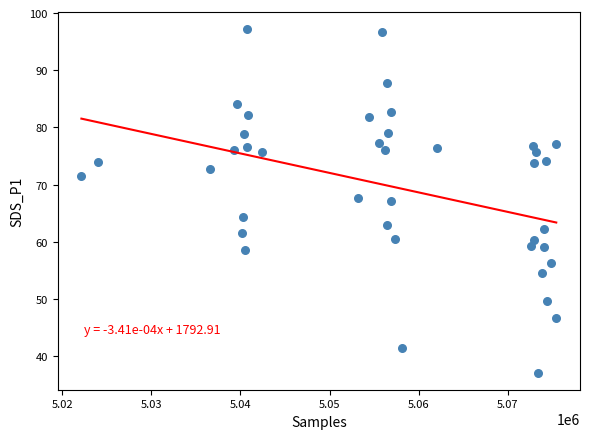

What is the range of Y values (max minus min)?

60.1